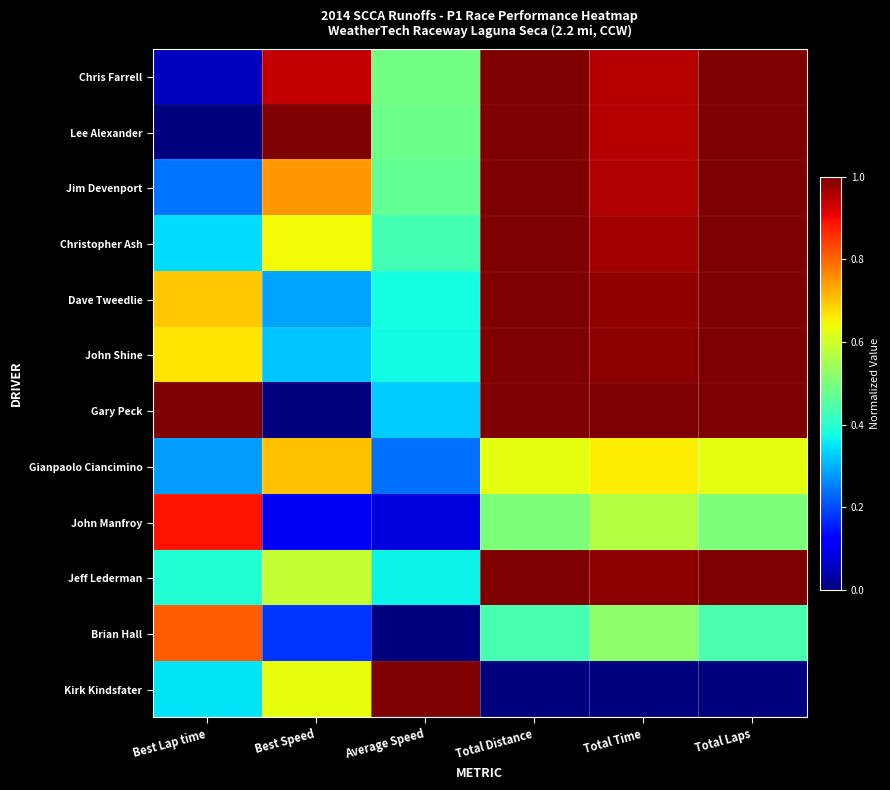

At how many categories does at least one series exceed 0?

6